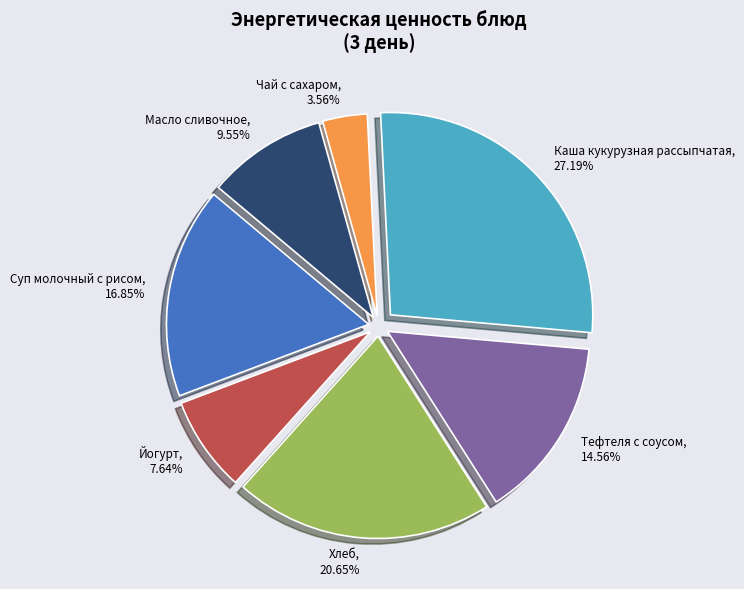

Between Йогурт and Масло сливочное, which is larger?

Масло сливочное